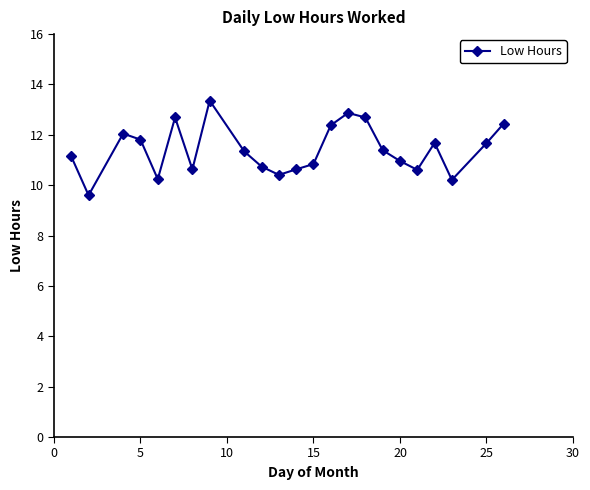

How many interior local peaks (higher than both neighbors) does the data have?

5